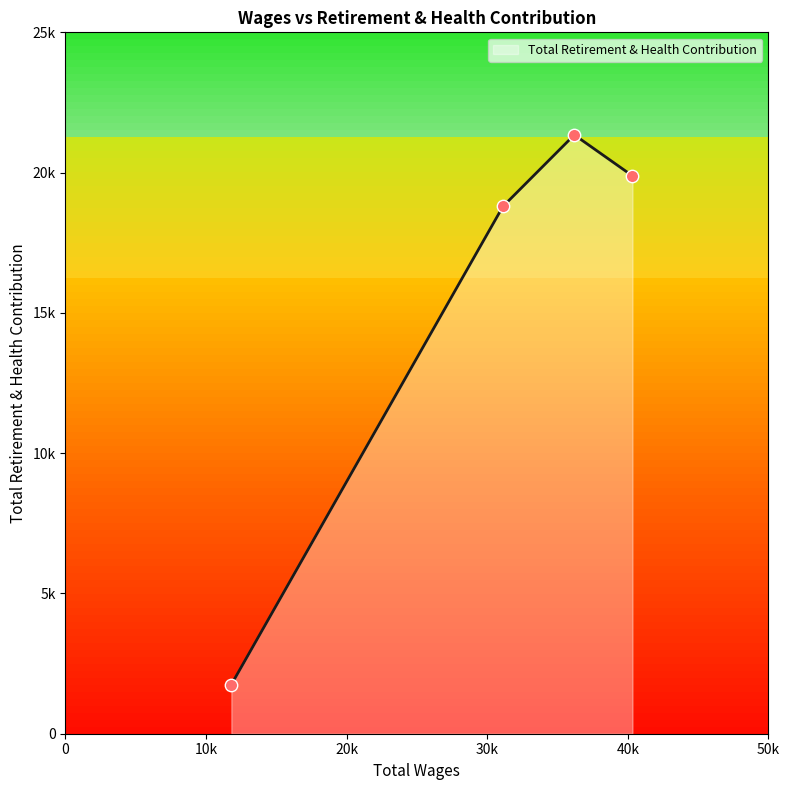

Does the chart have visible grid lines?

No